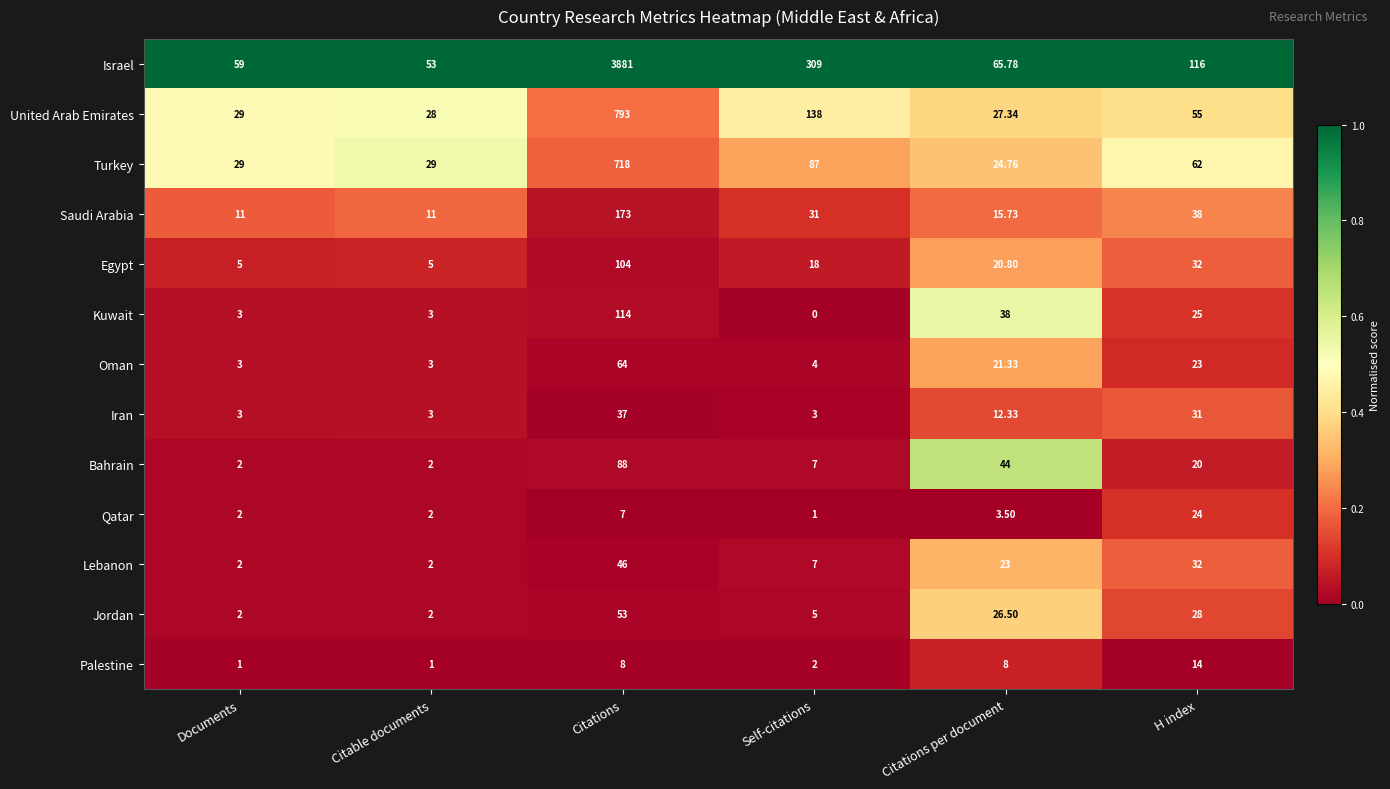

List the series in order of their peak value, lowest first.

Palestine, Qatar, Iran, Lebanon, Jordan, Oman, Bahrain, Egypt, Kuwait, Saudi Arabia, Turkey, United Arab Emirates, Israel